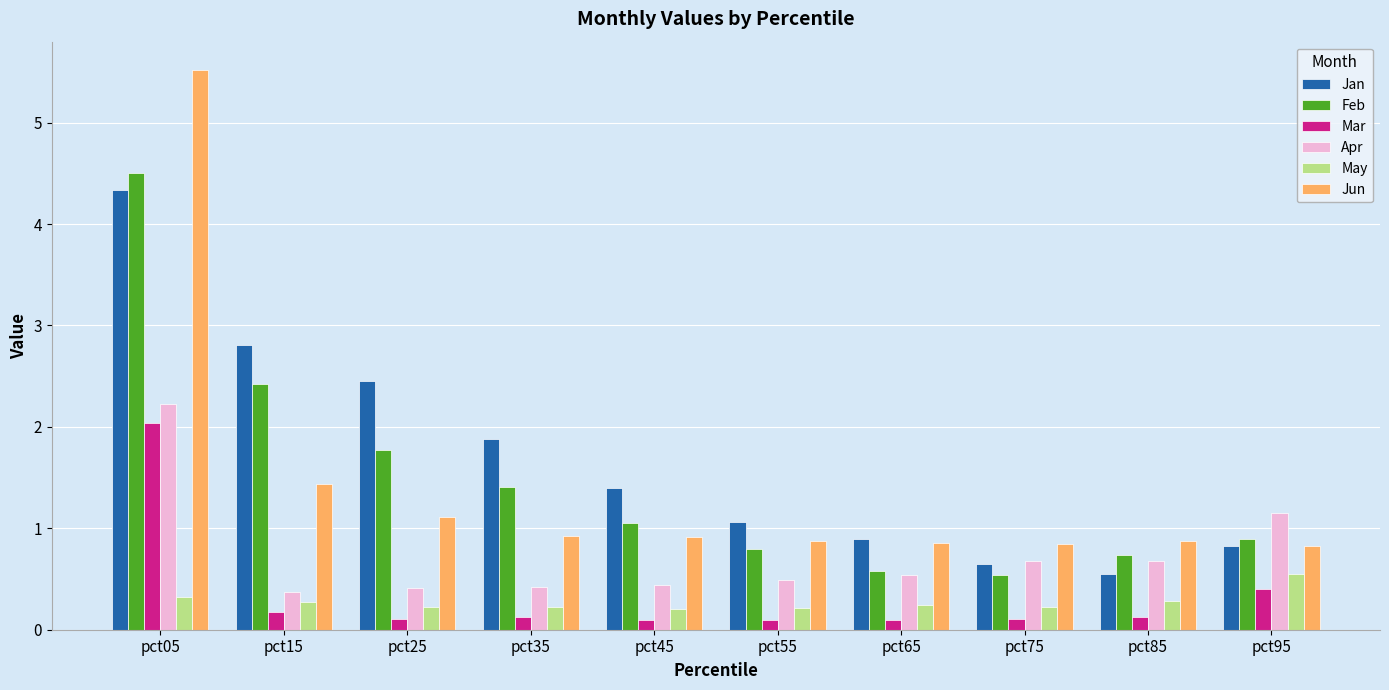

Count the number of data series in this chart.

6